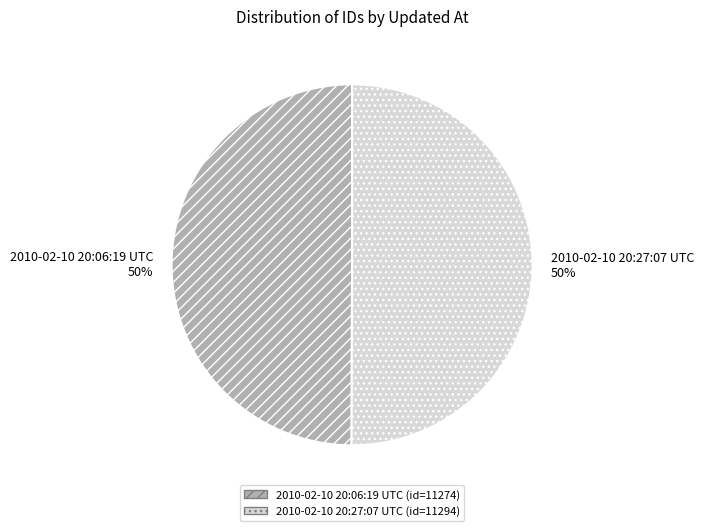

How many slices are in this pie chart?

2